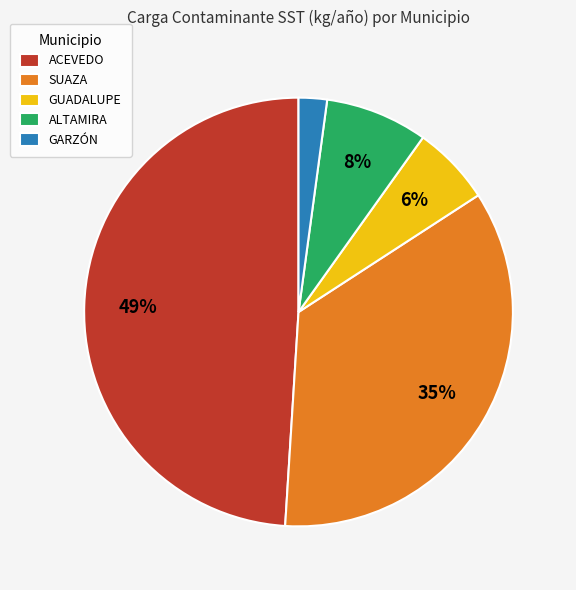

The ACEVEDO slice represents 49% of the pie. True or false?

True